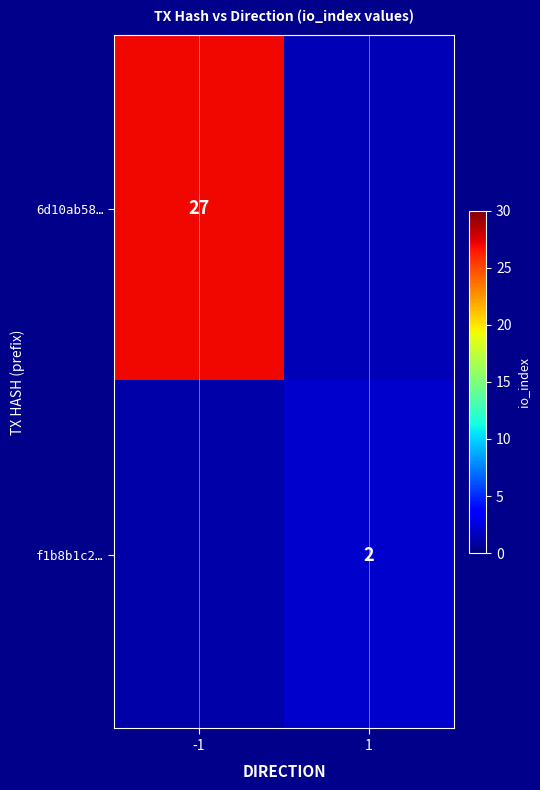

Is the value of f1b8b1c2… at 1 greater than the value of 6d10ab58… at -1?

No